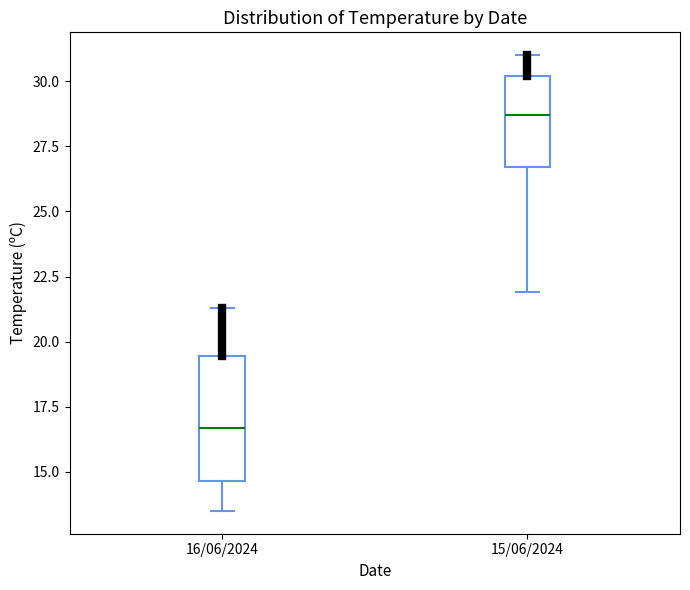

Reading left to right, transcribe this box plot: for each box, give where its median line is, the range the box spans, and where its two whiskers end, as read against the y-axis. The values are not printed on the chart, so give them approximately, as read against the axis.

16/06/2024: median 16.5, box 14.5 to 19.5, whiskers 13.5 to 21.5
15/06/2024: median 28.5, box 26.5 to 30.0, whiskers 22.0 to 31.0